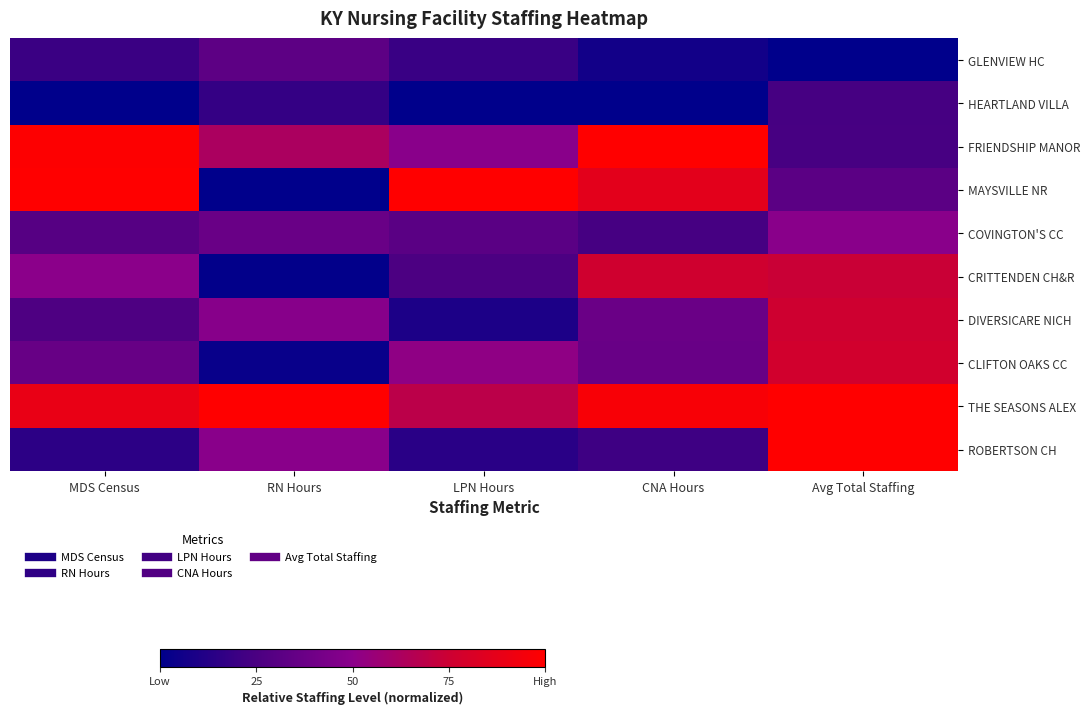

Rank the series at Avg Total Staffing from lowest to highest value.

GLENVIEW HC, HEARTLAND VILLA, FRIENDSHIP MANOR, MAYSVILLE NR, COVINGTON'S CC, CRITTENDEN CH&R, DIVERSICARE NICH, CLIFTON OAKS CC, THE SEASONS ALEX, ROBERTSON CH